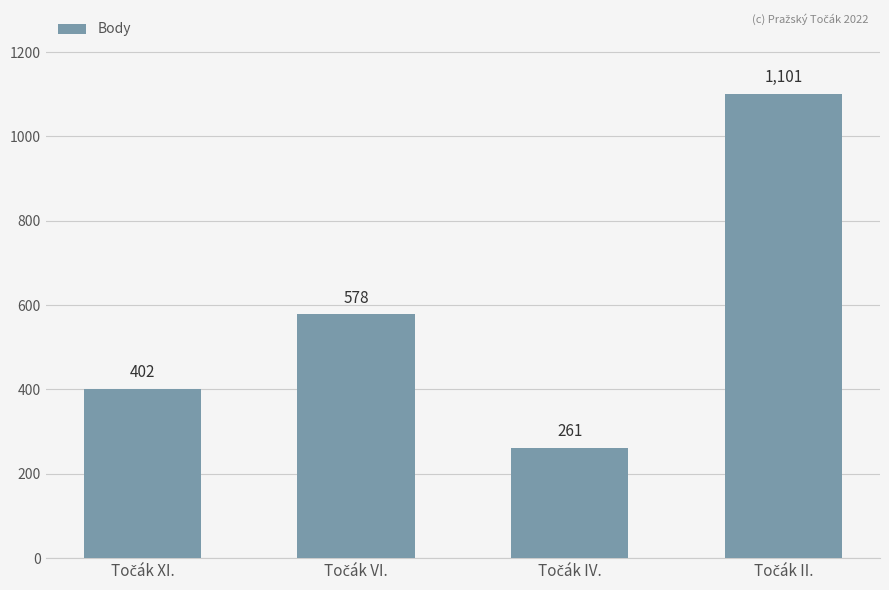

What is the value of the 3rd bar from the left?

261